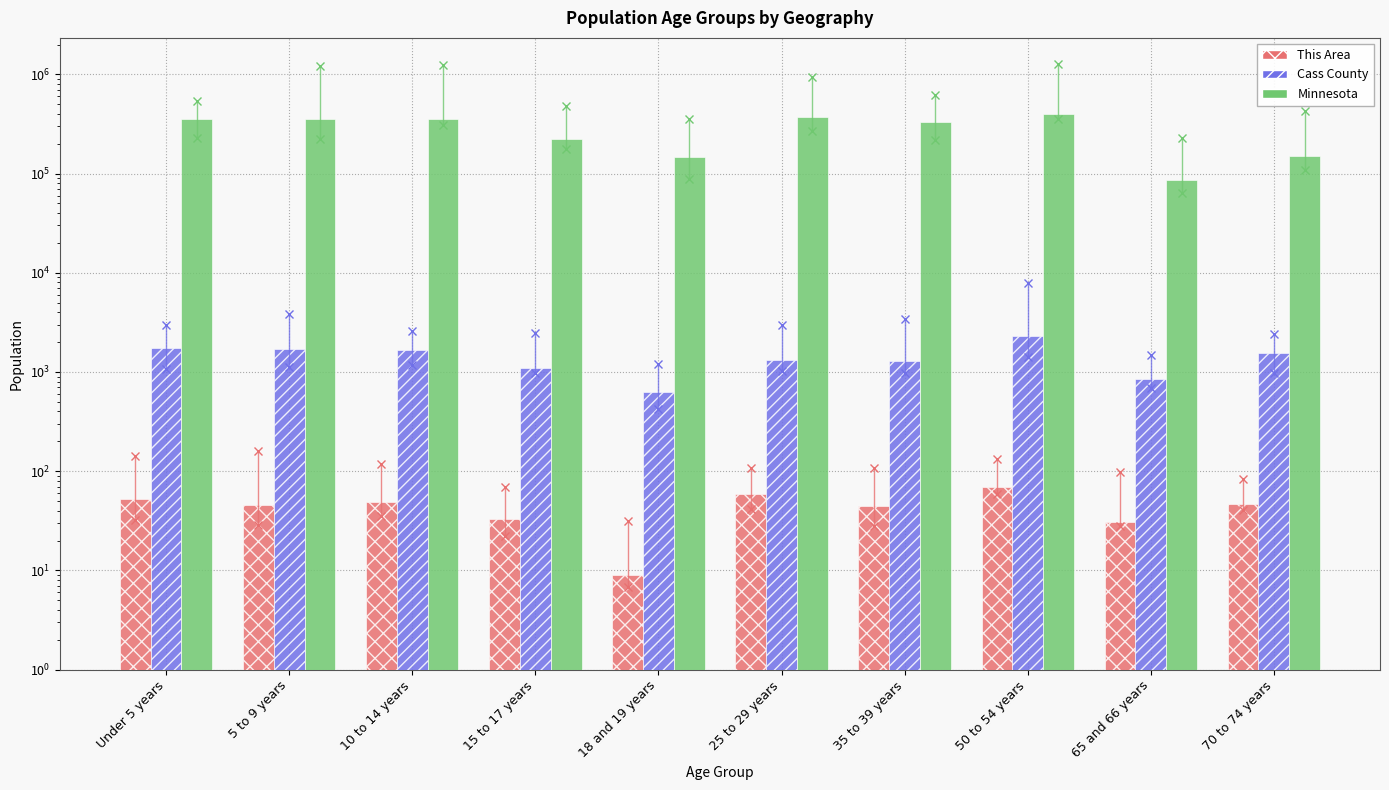

How many bars are there in each group?

3